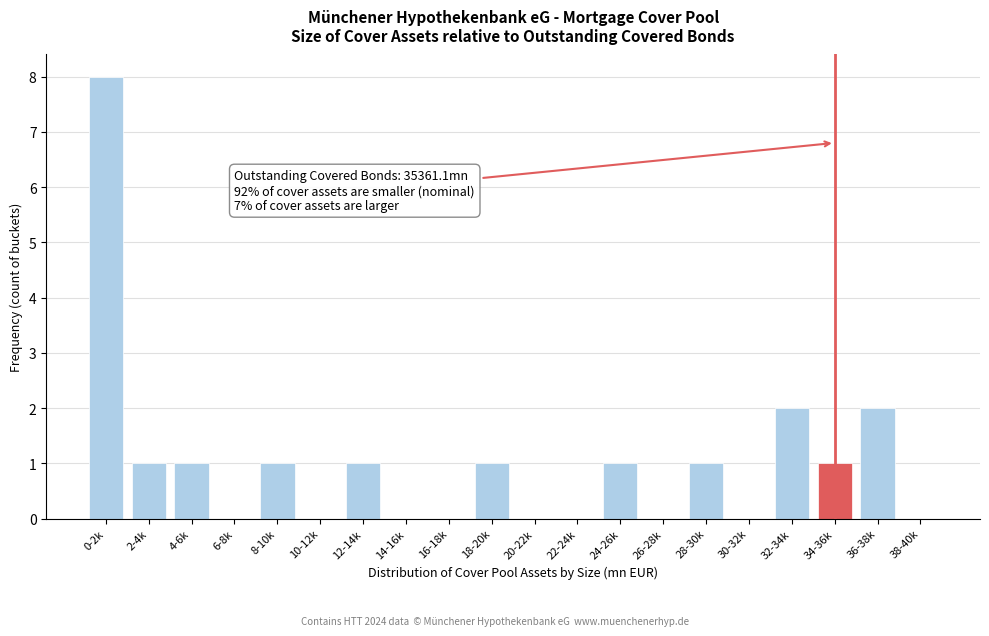

Reading right to left, what are all the values shown in this chart?

38-40k=0	36-38k=2	34-36k=1	32-34k=2	30-32k=0	28-30k=1	26-28k=0	24-26k=1	22-24k=0	20-22k=0	18-20k=1	16-18k=0	14-16k=0	12-14k=1	10-12k=0	8-10k=1	6-8k=0	4-6k=1	2-4k=1	0-2k=8